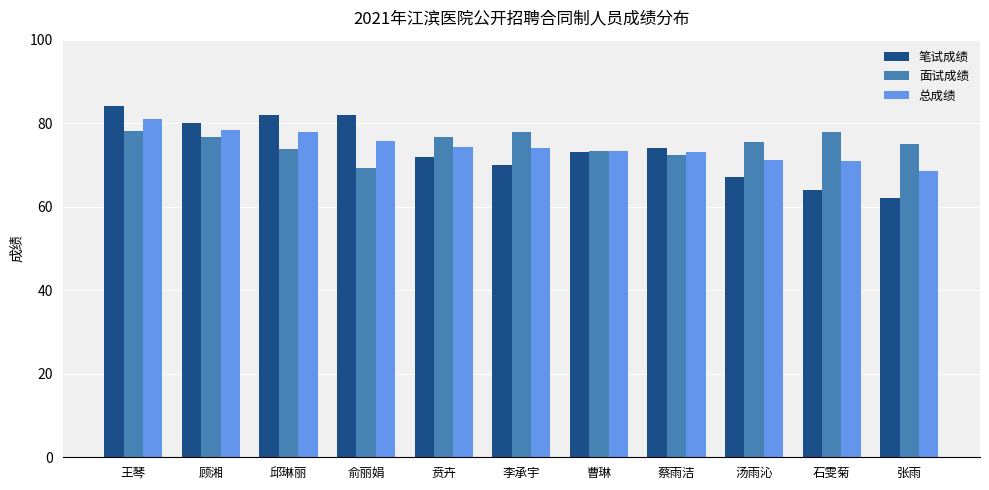

What is the label of the 1st bar from the left?

王琴